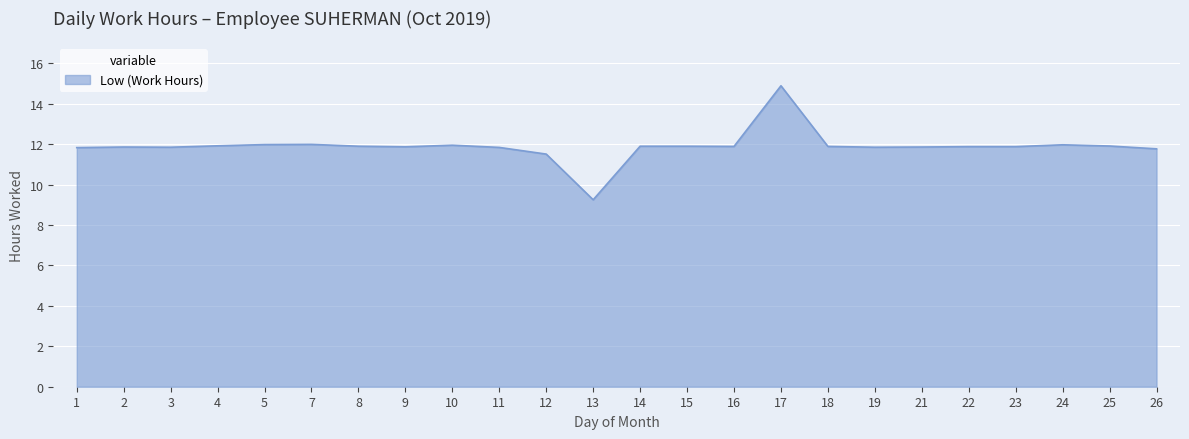

Which category has the highest value across all series?

17